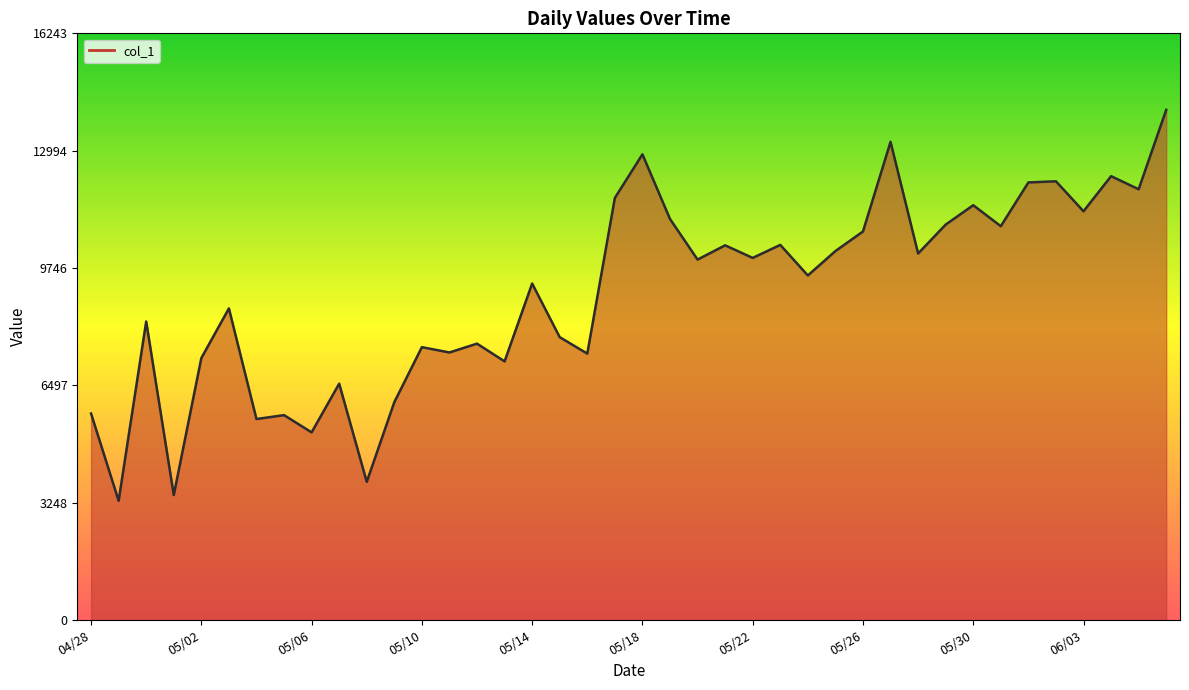

The value at 05/17/2015 is 5210. True or false?

False